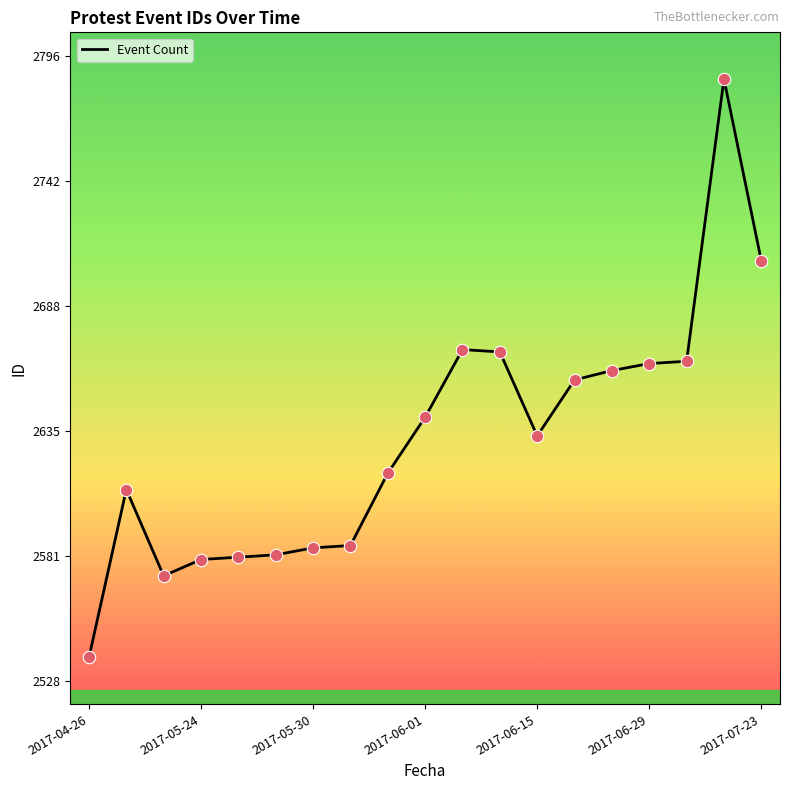

What is the difference between the maximum and minimum values?

248